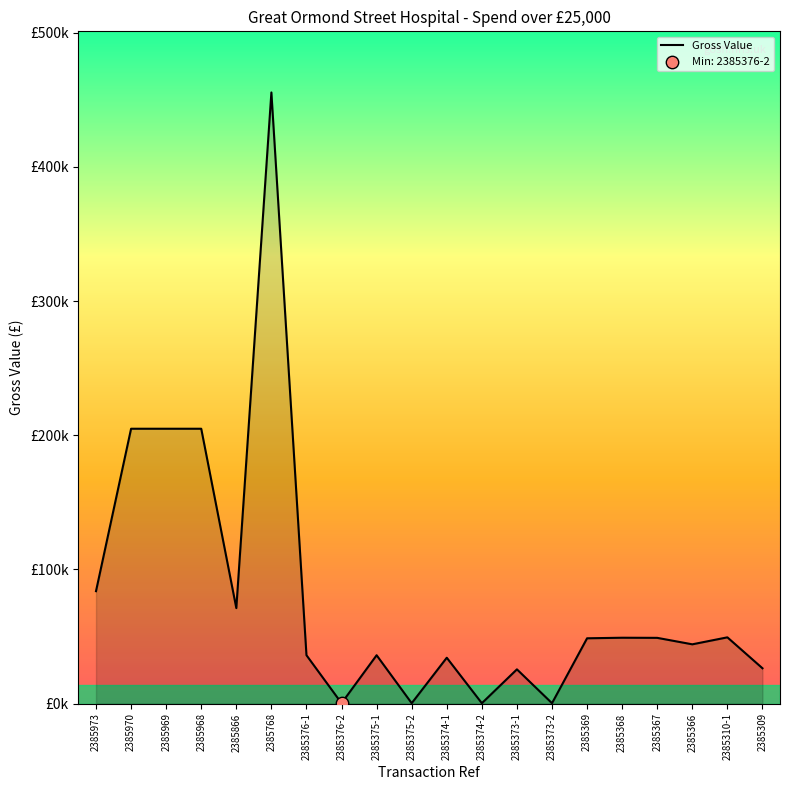

Approximately how many times larger is the value at 2385768 compared to 2385970?

2.2